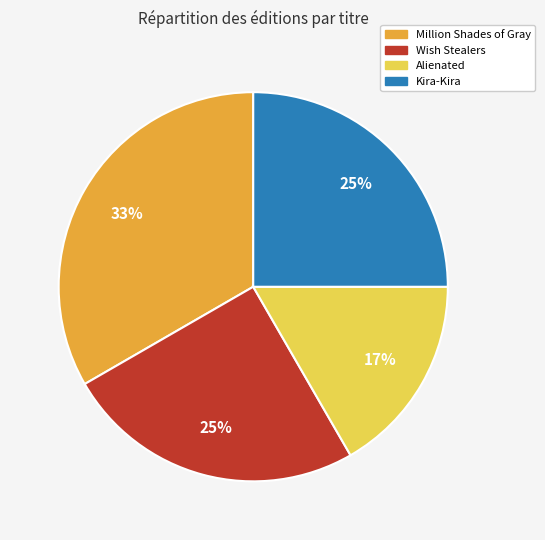

Is the sum of Wish Stealers and Alienated greater than half?

No